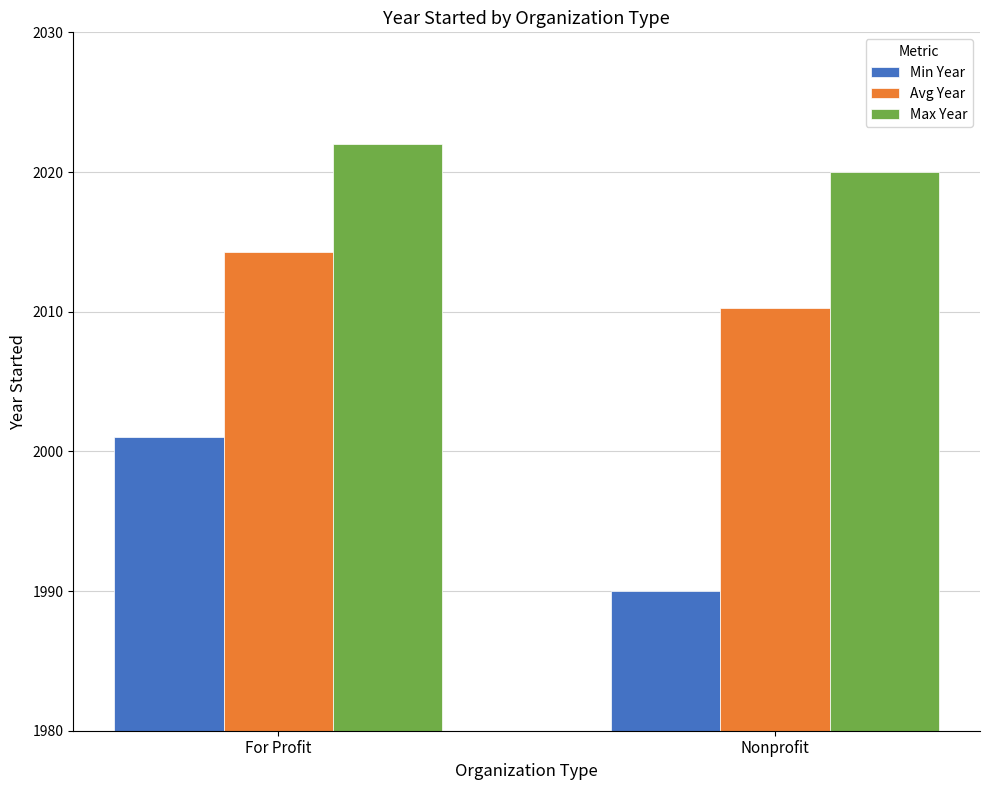

Rank the categories by Max Year value from highest to lowest.

For Profit, Nonprofit